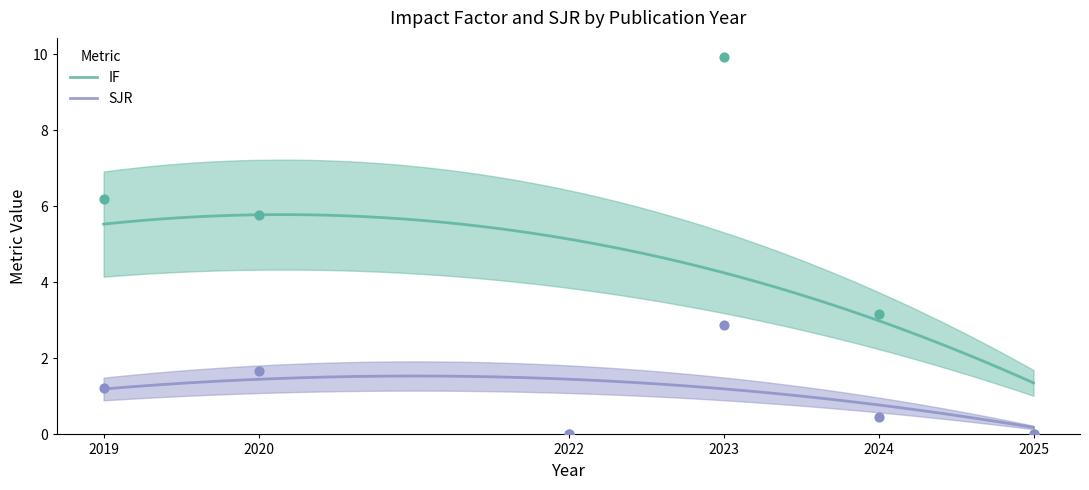

What are all the series names shown in the legend?

IF, SJR